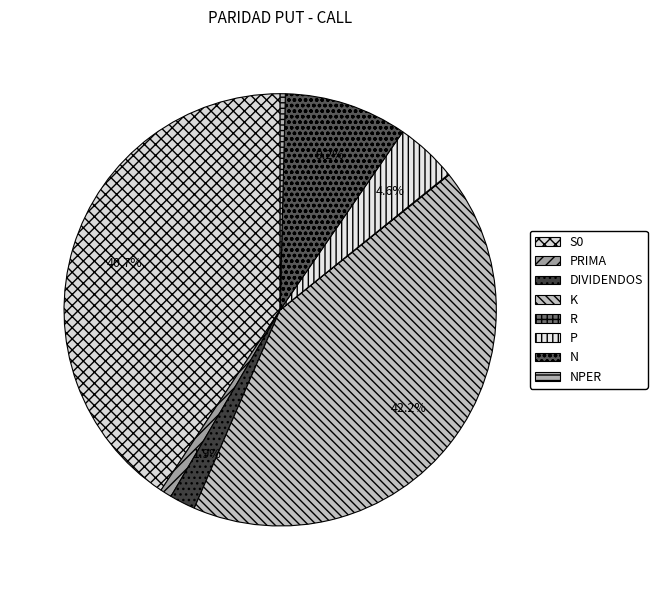

To the nearest percent, what portion does P represent?

5%